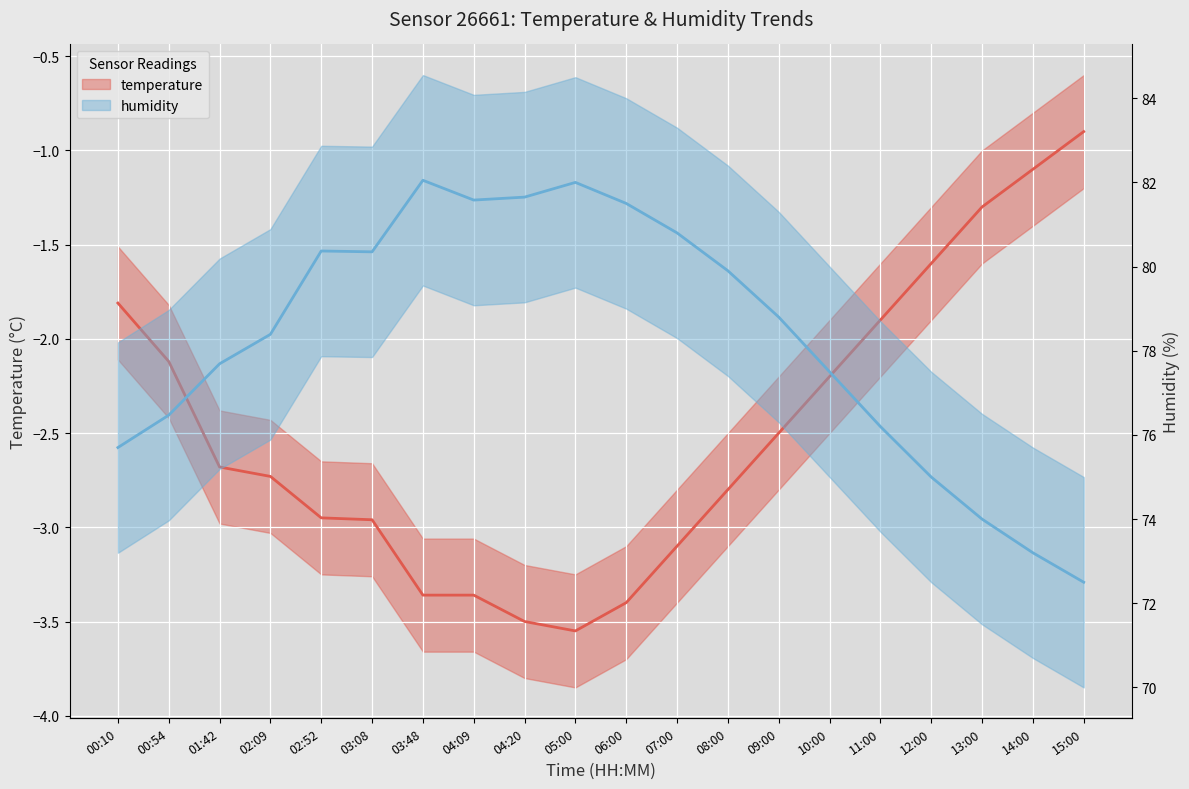

What are all the series names shown in the legend?

temperature, humidity